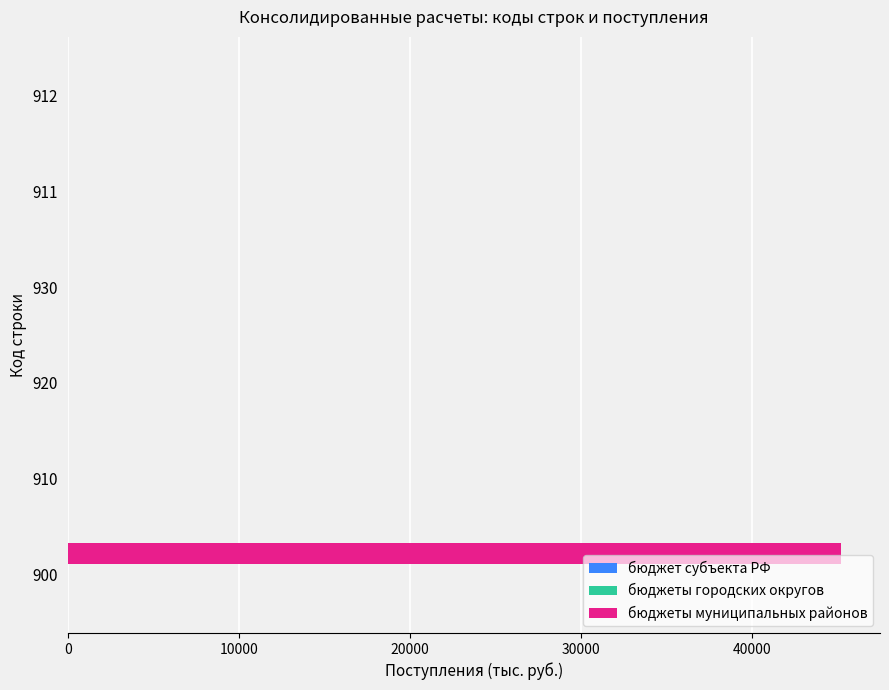

What is the change in value from 900 to 910?

-45243